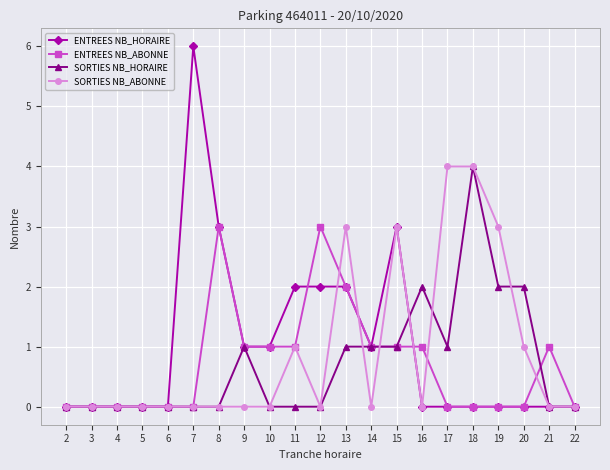

True or false: ENTREES NB_ABONNE has more than 0 interior local peaks.

True